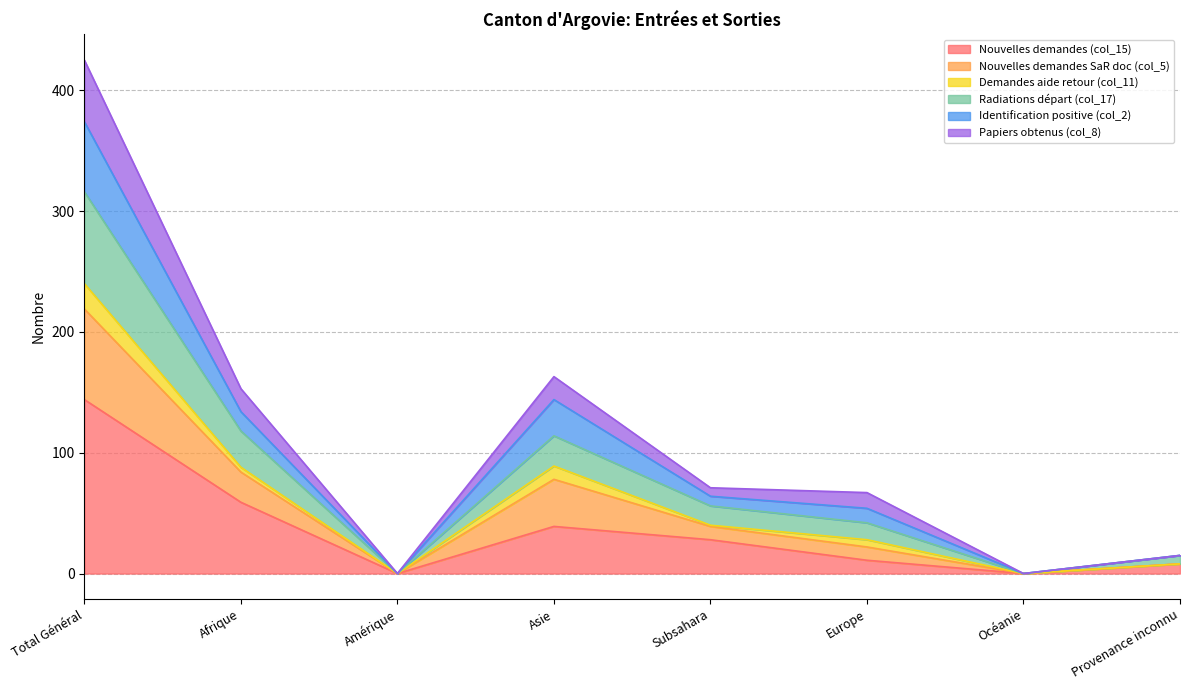

What is the label of the 1st point from the right?

Provenance inconnu